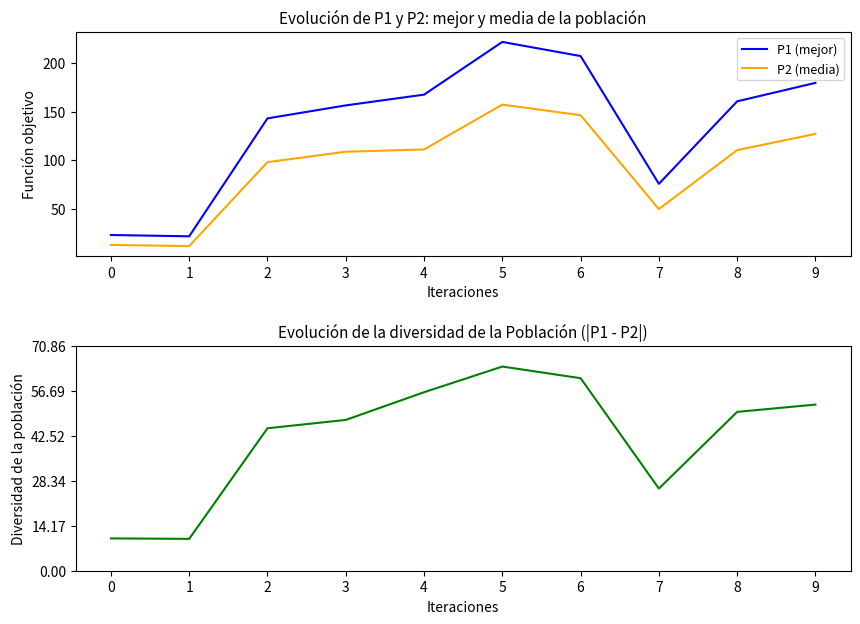

True or false: P2 (media) has a value of 23.4 at 2.

False